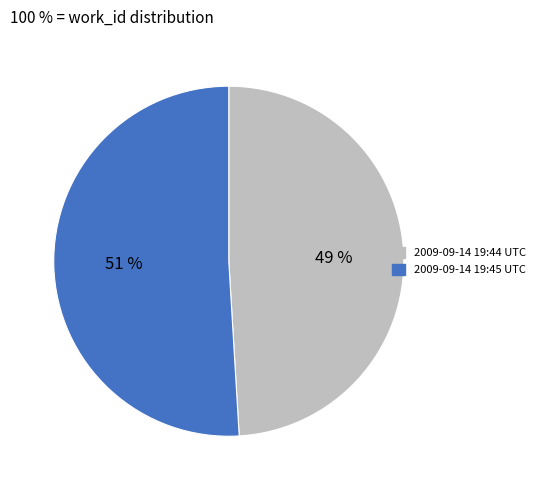

Which category has the biggest portion of the pie?

2009-09-14 19:45 UTC